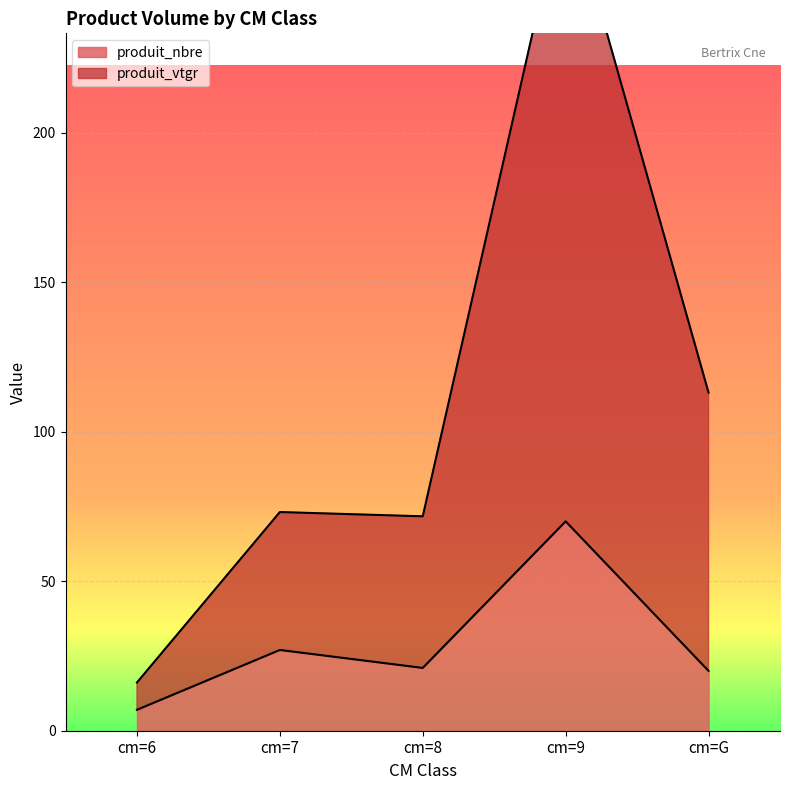

What is the sum of all produit_nbre values?

145